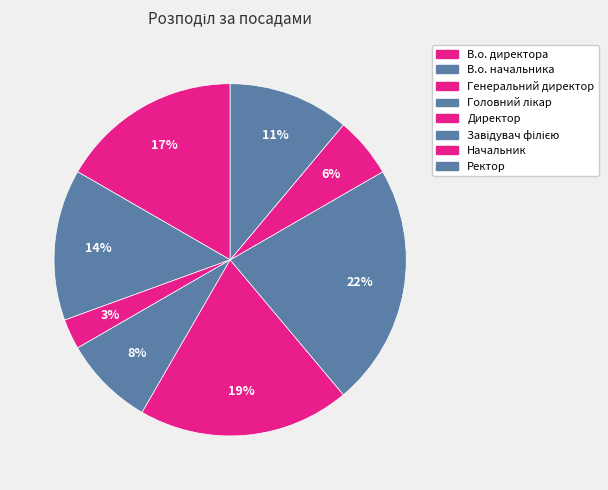

Count the number of slices in the pie.

8